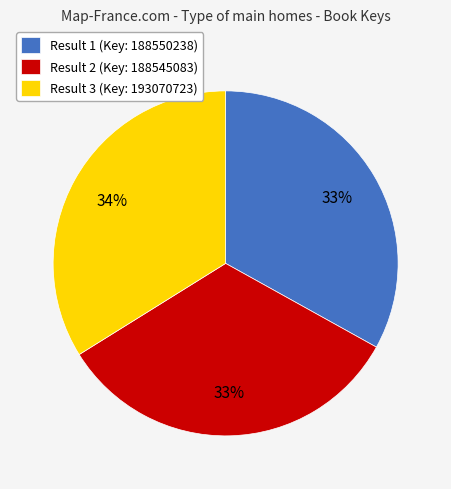

What is the ratio of the value at Result 3 (Key: 193070723) to the value at Result 1 (Key: 188550238)?

1.0